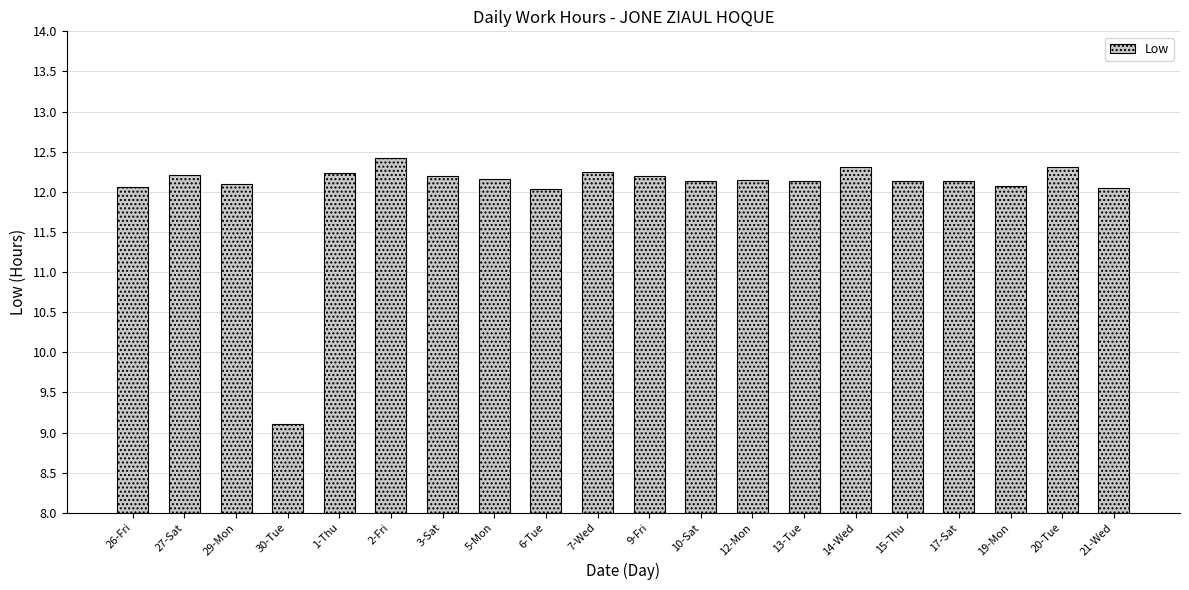

Is it true that the value at 1-Thu is 17.6?

False